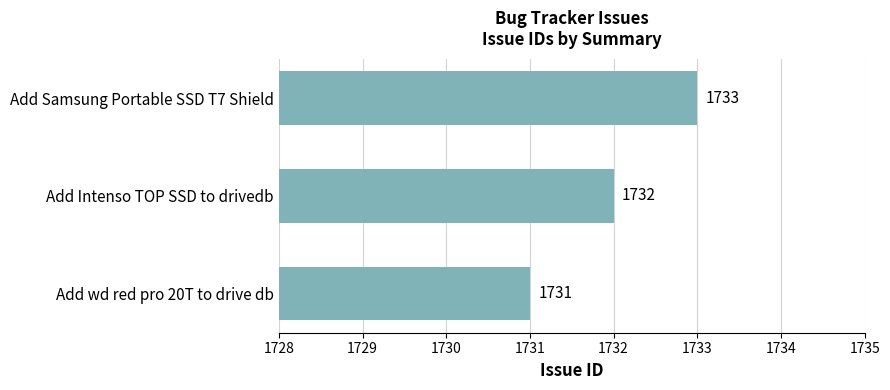

What is the greatest value displayed?

1733